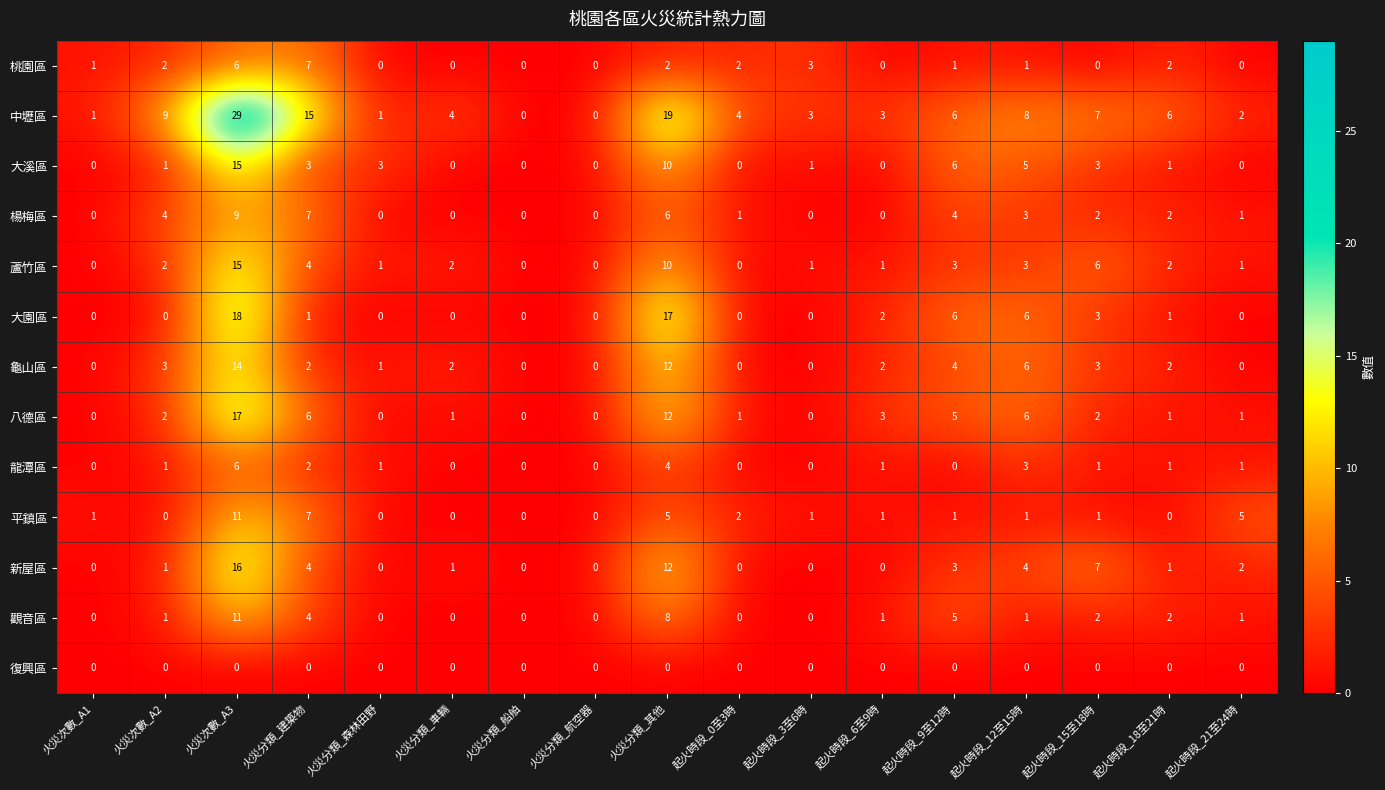

Between 火災次數_A1 and 火災次數_A2, which series saw the biggest shift?

中壢區